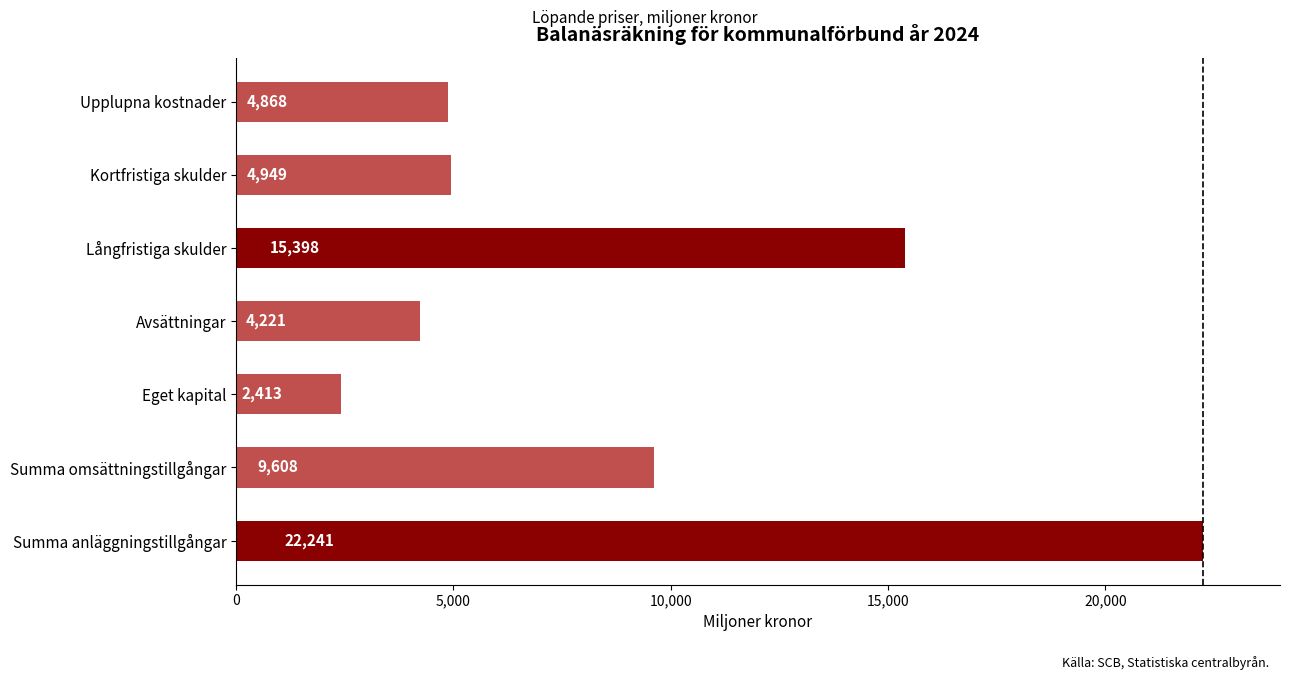

What is the ratio of the value at Långfristiga skulder to the value at Avsättningar?

3.6